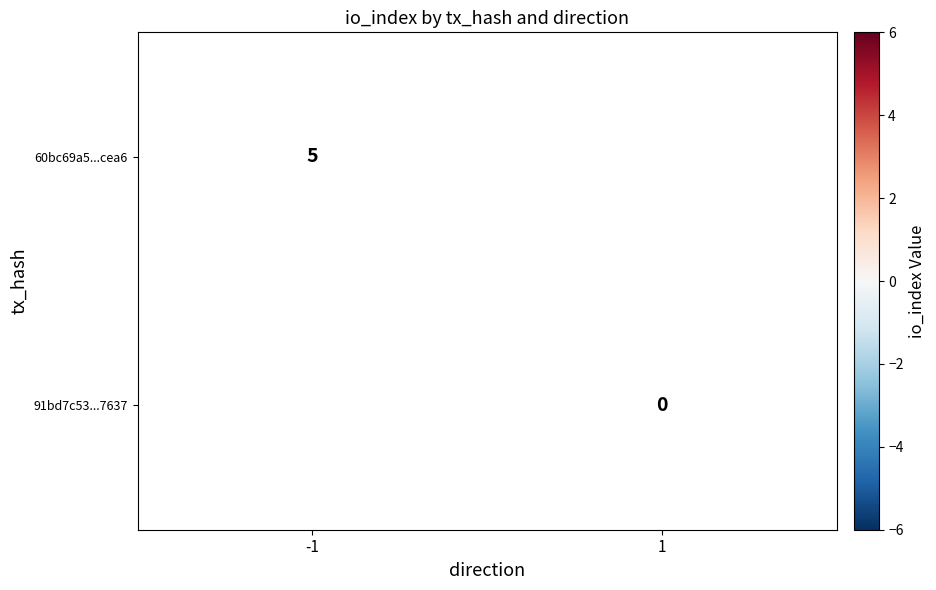

Is the value of 60bc69a5...cea6 at -1 greater than the value of 91bd7c53...7637 at 1?

Yes